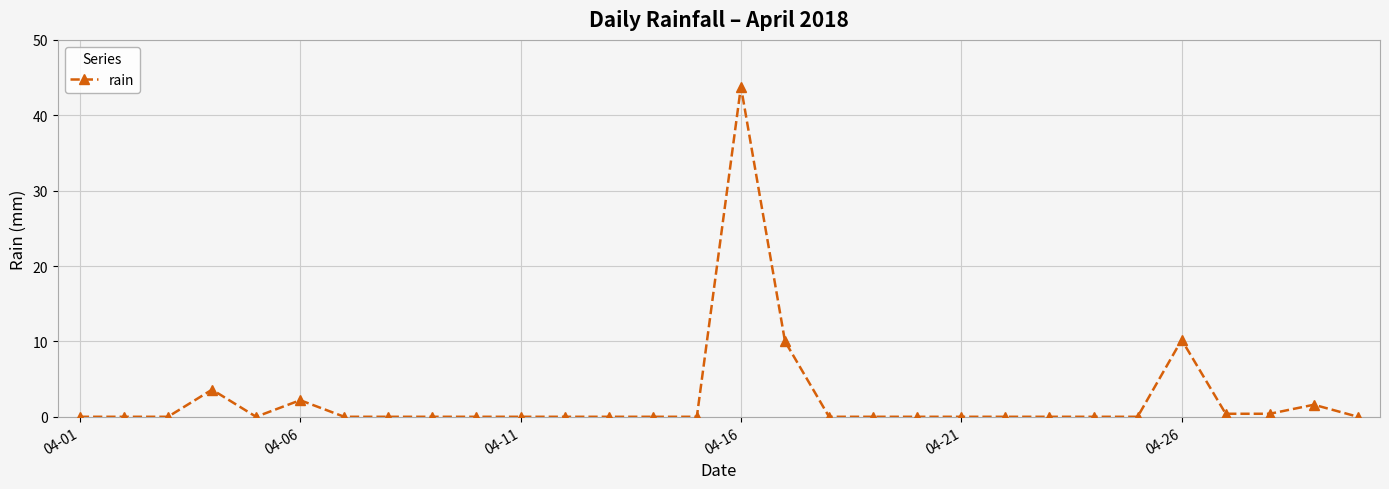

What is the difference between the second highest and minimum values?

10.2